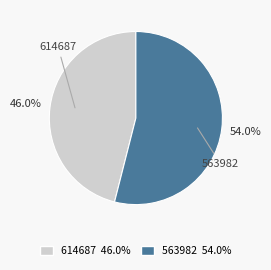

Is it true that 614687 is 35% of the pie?

False